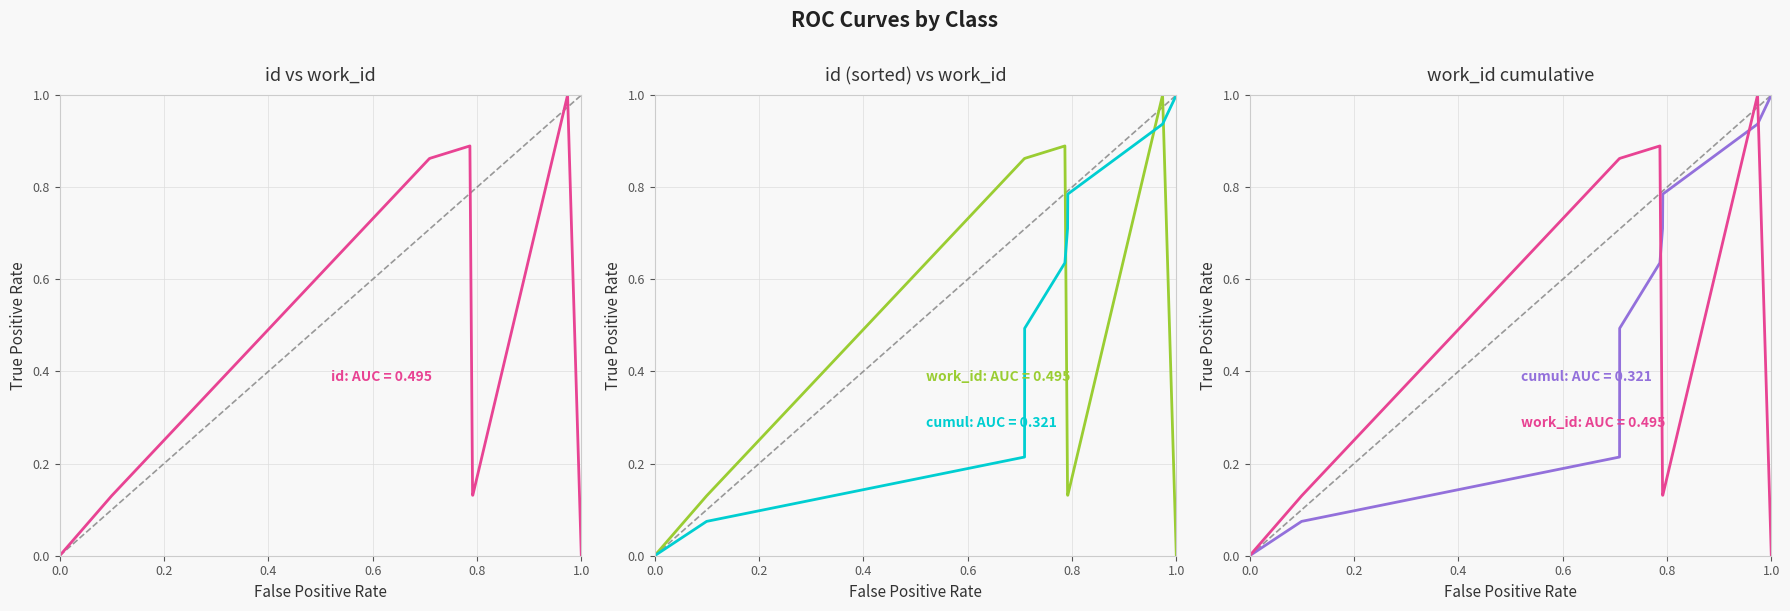

True or false: the data shows 0.4 at 20091.

False